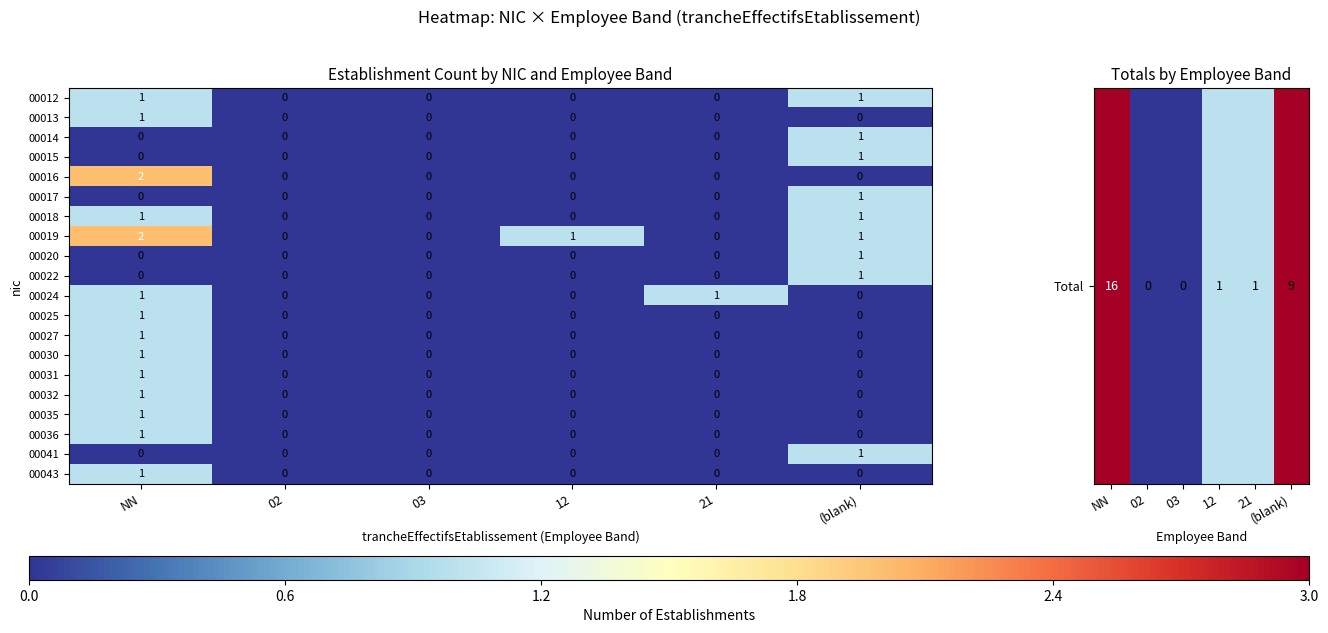

How many series are shown in this chart?

20